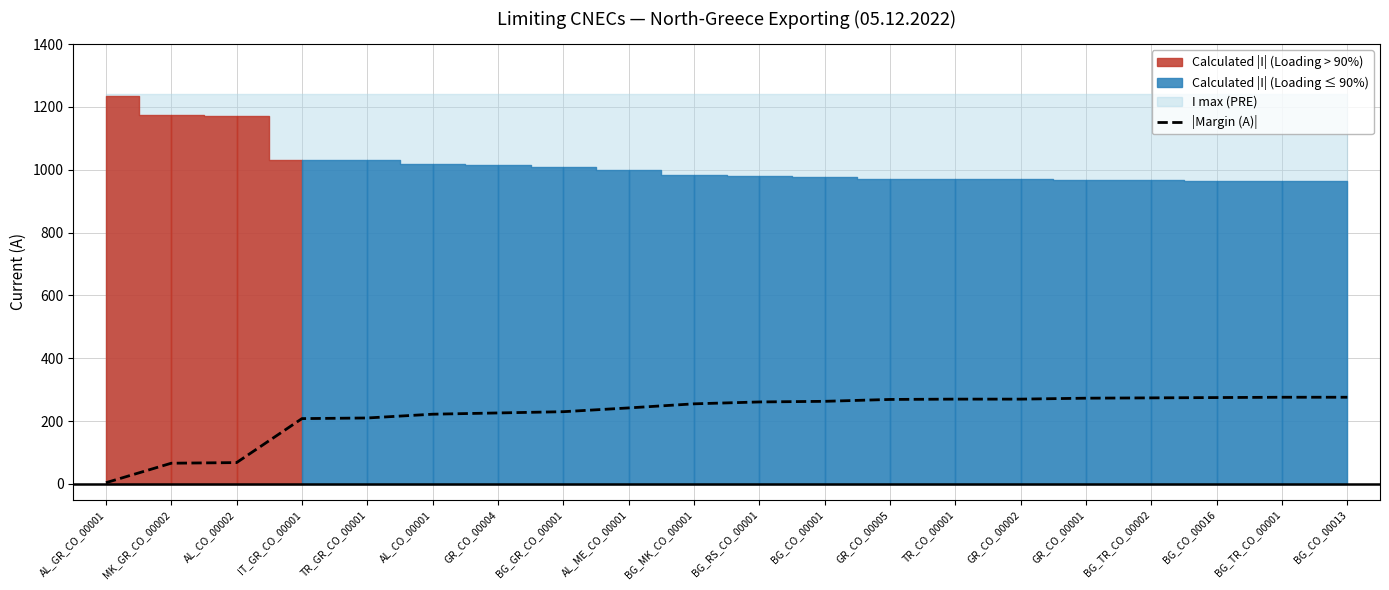

How many lines are shown in the chart?

1